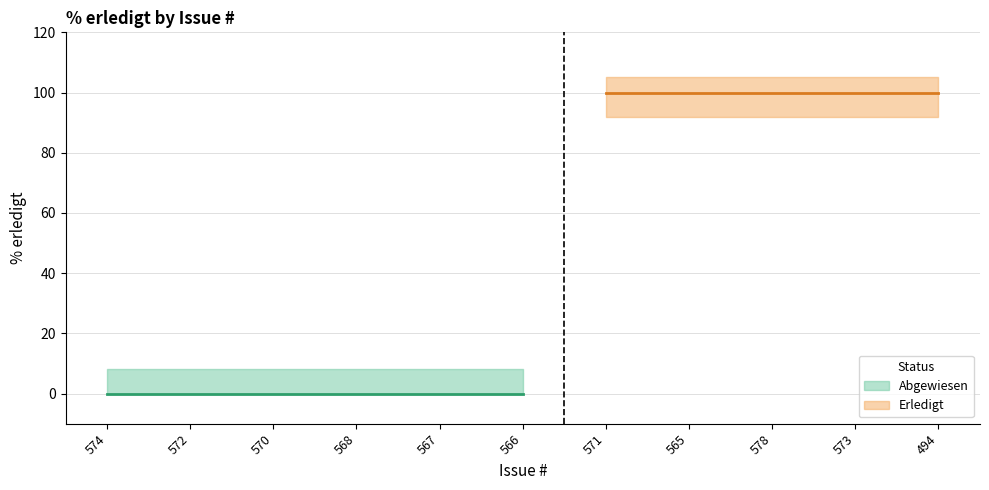

Reading right to left, what are all the values shown in this chart?

494=100	573=100	578=100	565=100	571=100	566=0	567=0	568=0	570=0	572=0	574=0